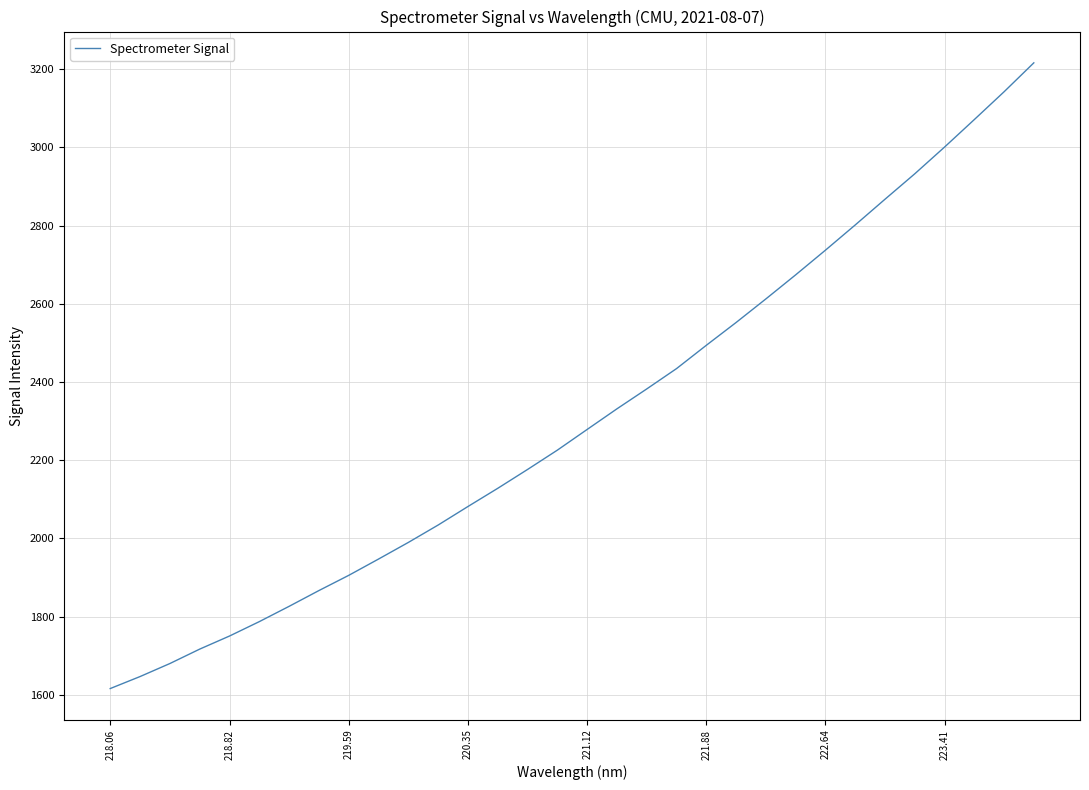

What is the minimum value shown in the chart?

1615.8